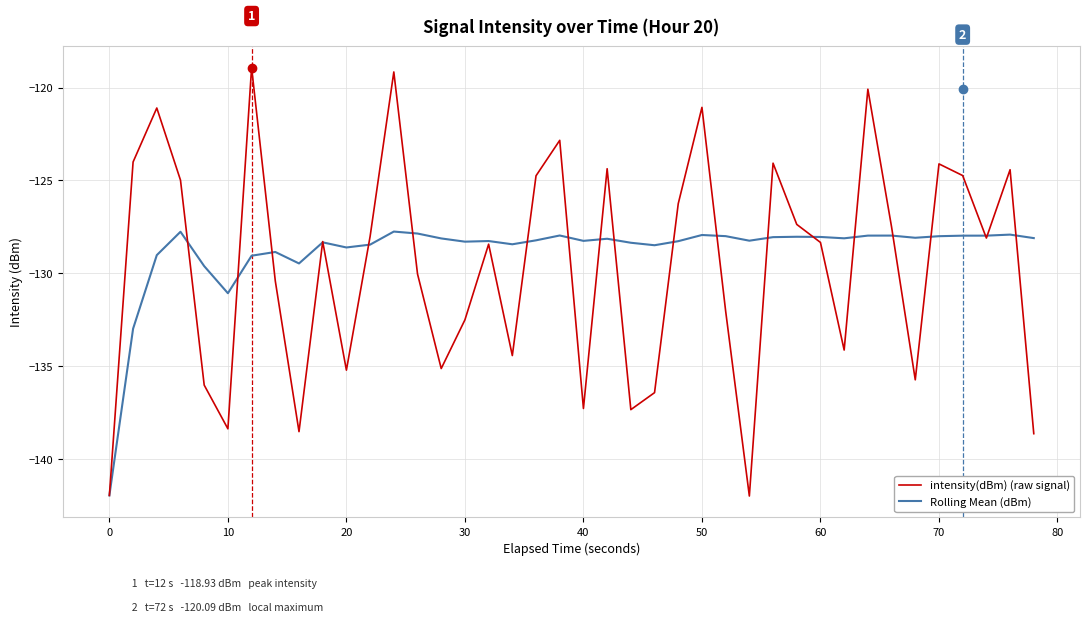

Rank the series by their maximum value, from highest to lowest.

intensity(dBm) (raw signal), Rolling Mean (dBm)